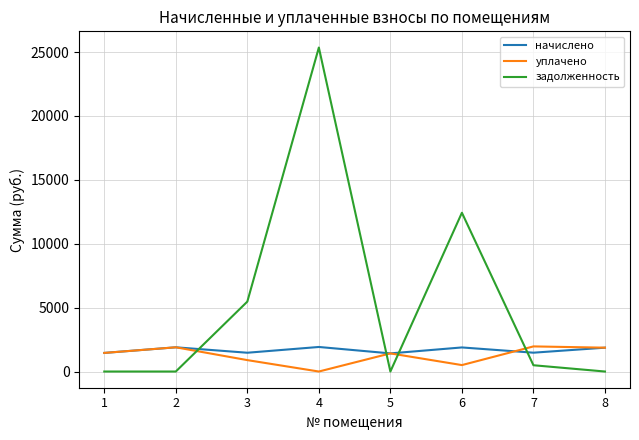

Read the уплачено value at 6.

503.5